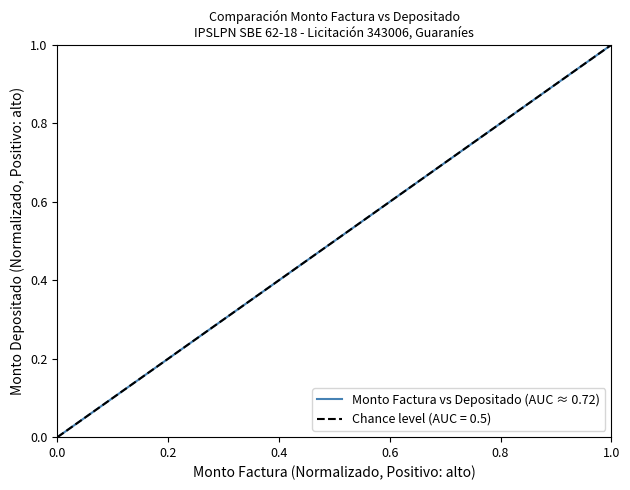

What is the sum of all values?

3.0